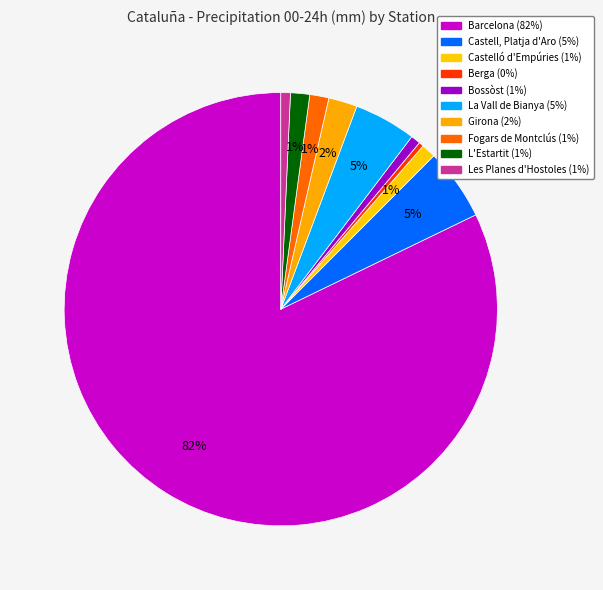

How many slices are in this pie chart?

10